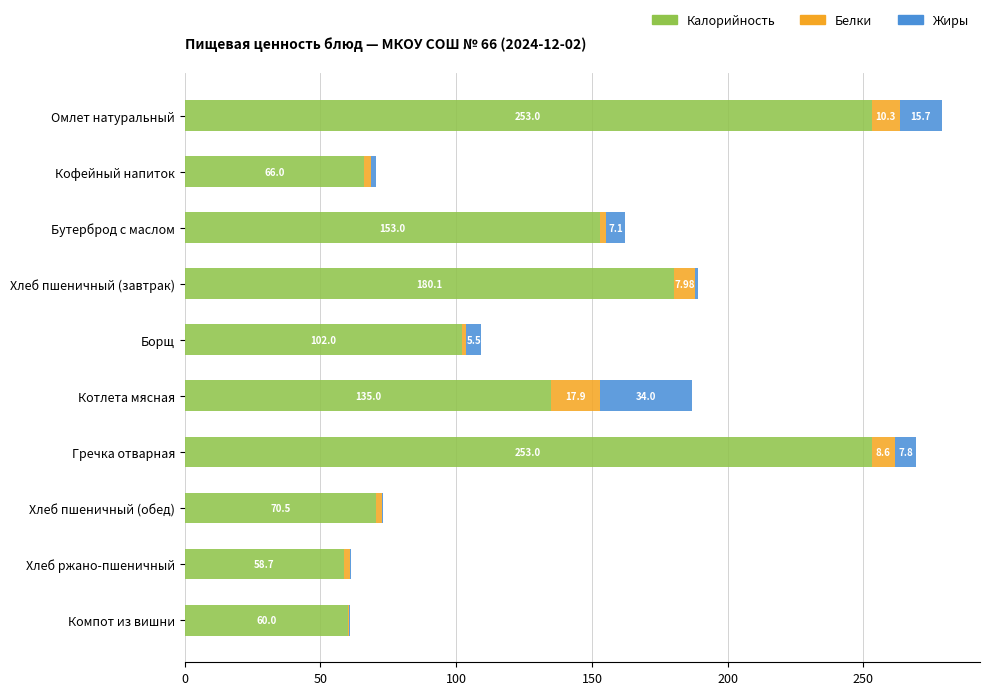

At which category is the sum across all series the highest?

Омлет натуральный